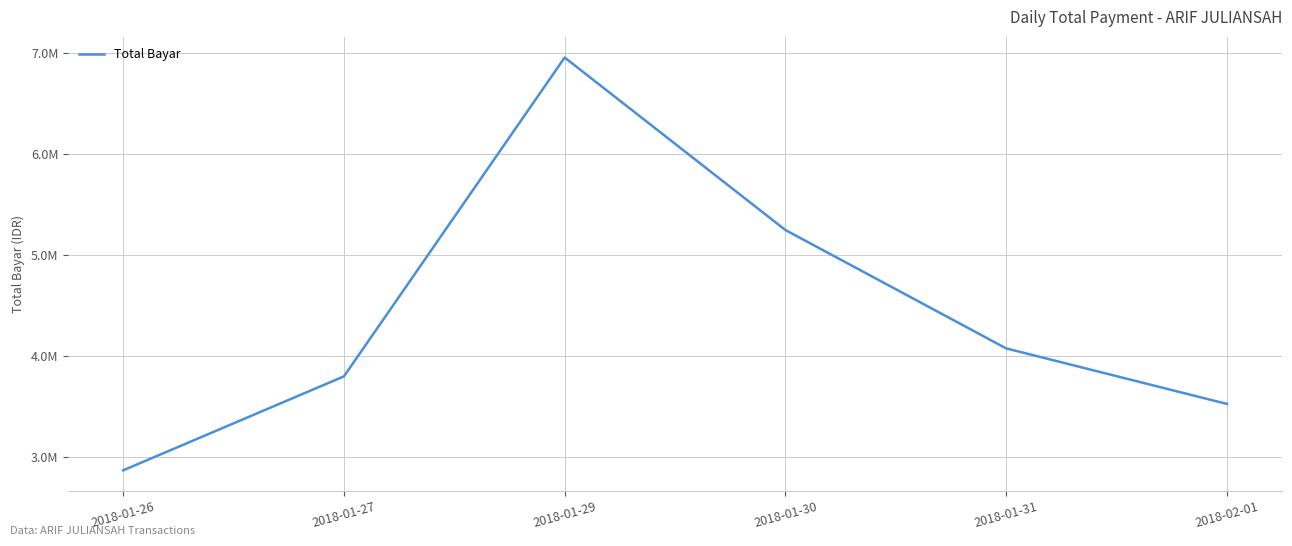

Which category has the lowest value across all series?

2018-01-26